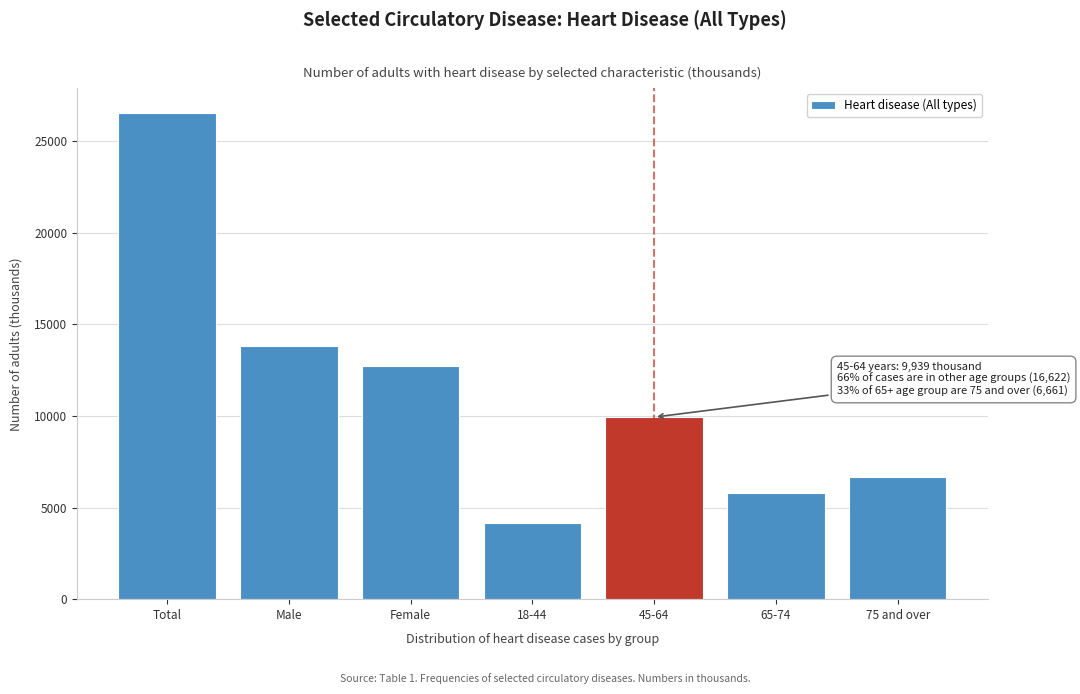

Reading right to left, what are all the values shown in this chart?

75 and over=6661	65-74=5792	45-64=9939	18-44=4168	Female=12741	Male=13820	Total=26561